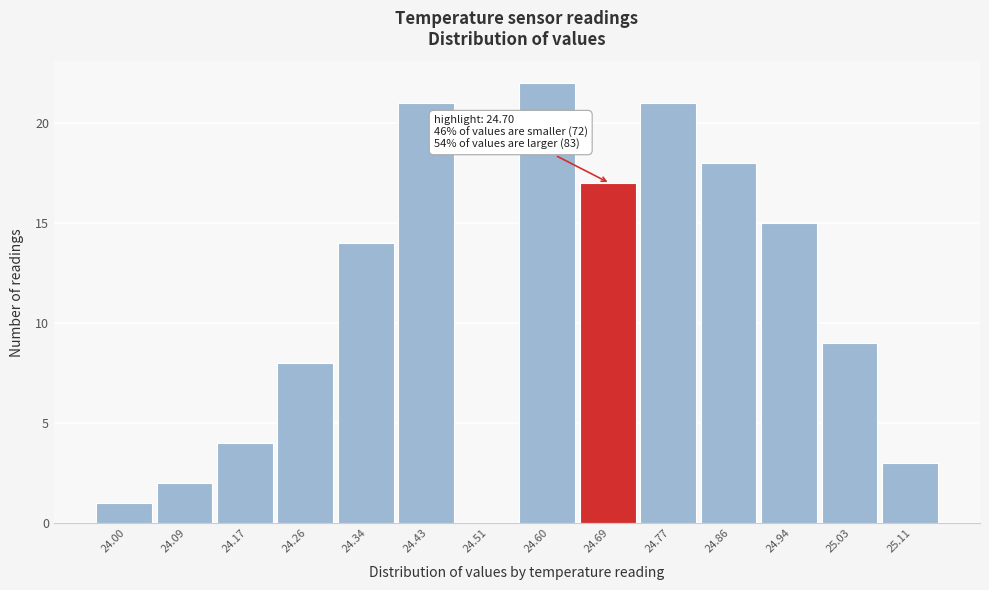

The chart shows a value of 9 at 24.77. True or false?

False